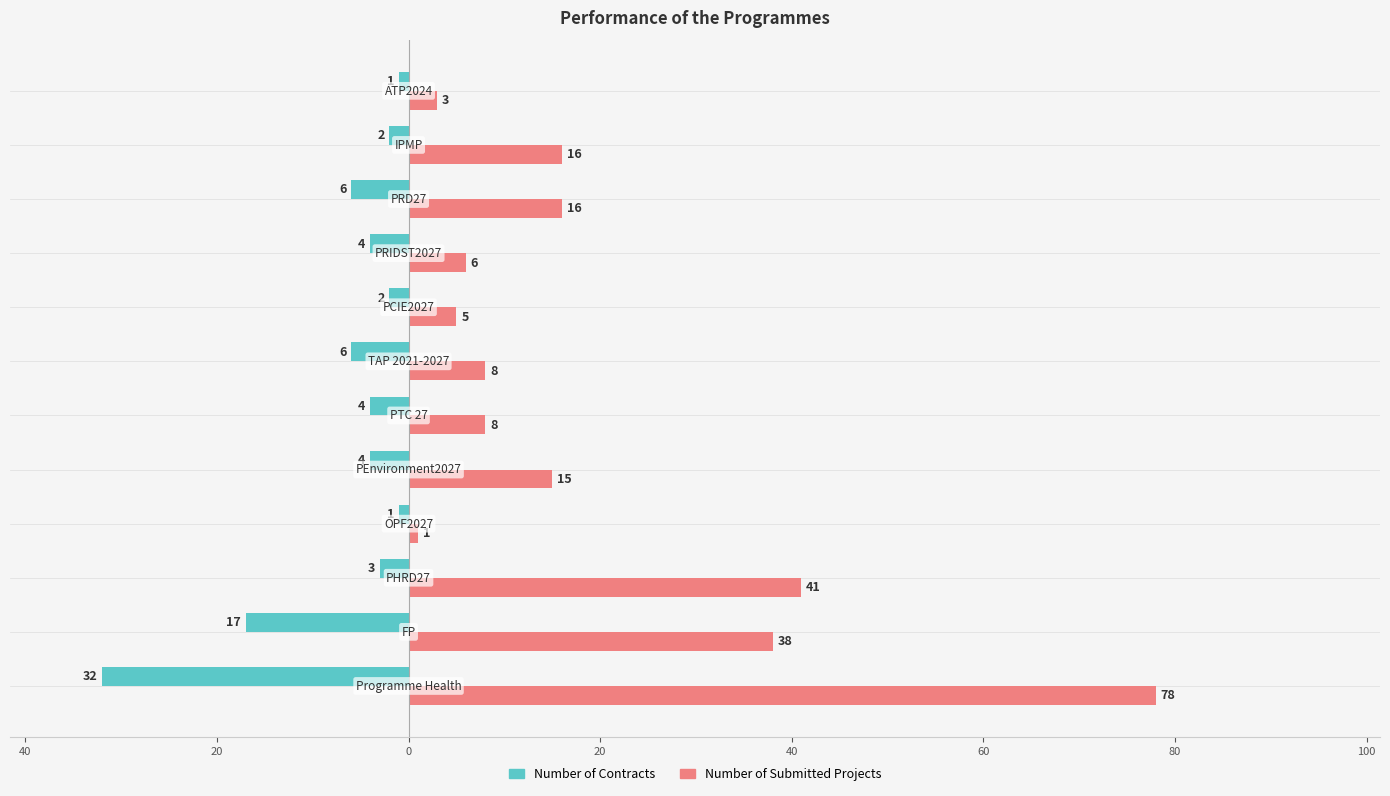

What are all the series names shown in the legend?

Number of Contracts, Number of Submitted Projects